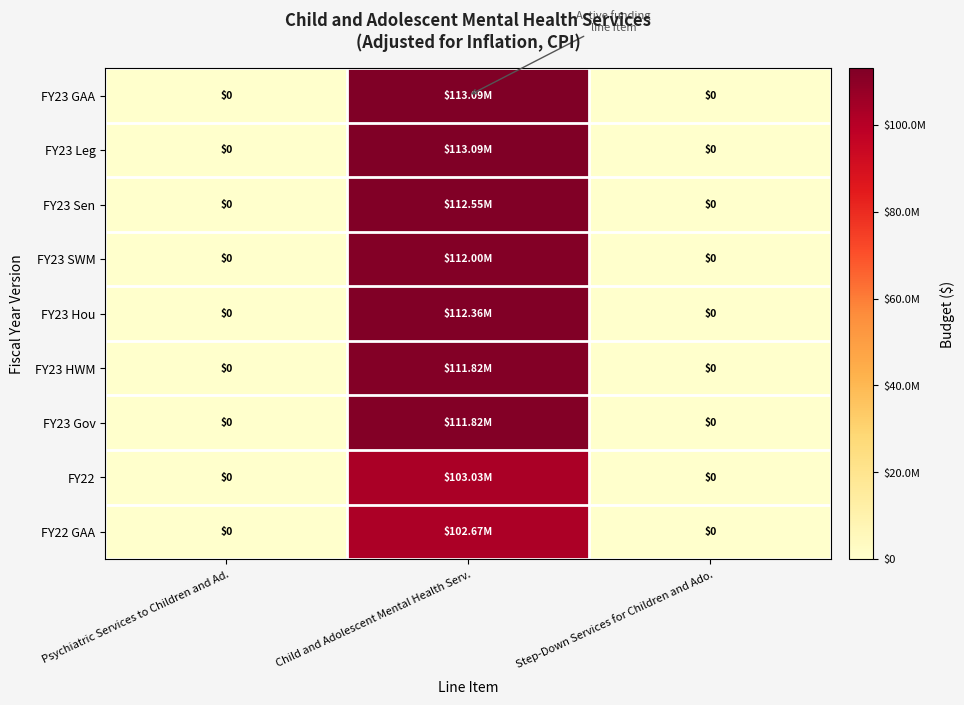

The FY23 Leg series shows 0 at Psychiatric Services to Children and Ad.. True or false?

True